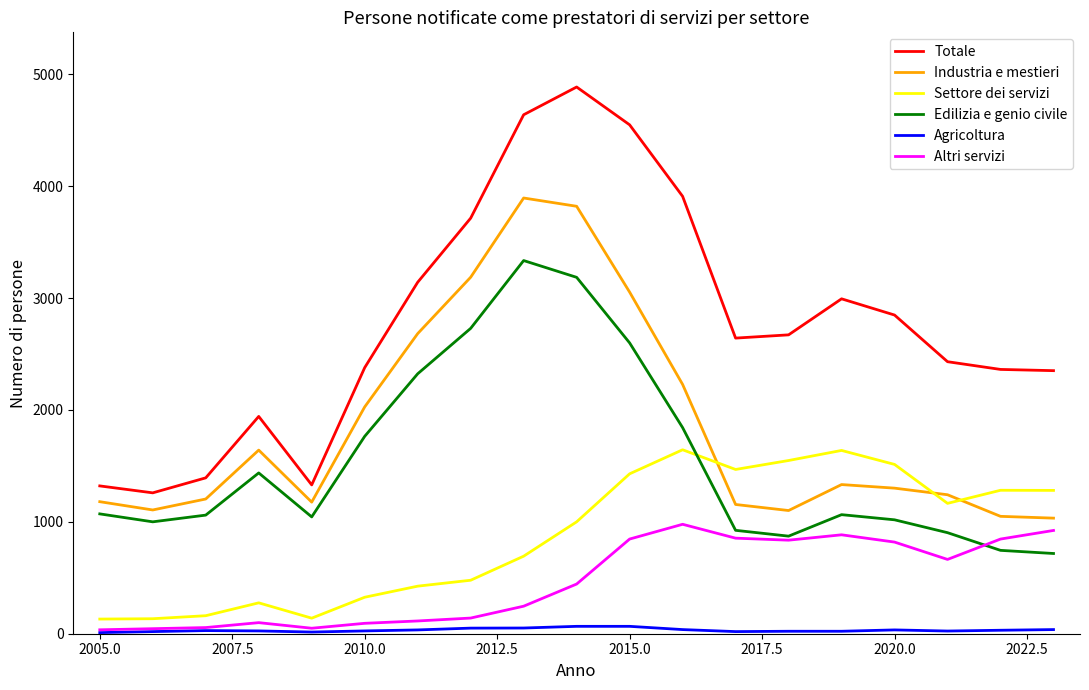

How many interior local peaks does the Totale series have?

3